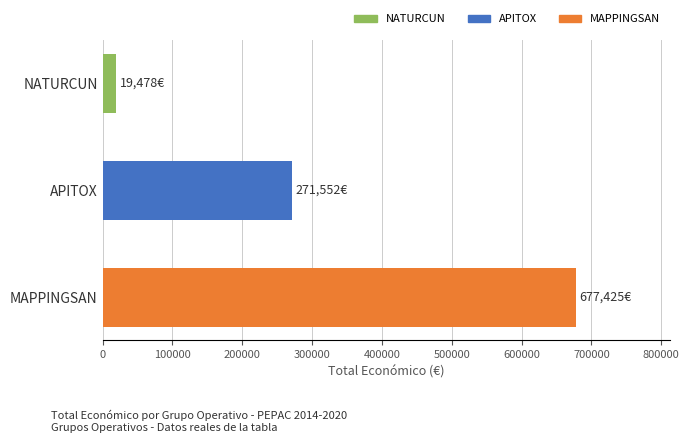

What is the change in value from NATURCUN to APITOX?

+252074